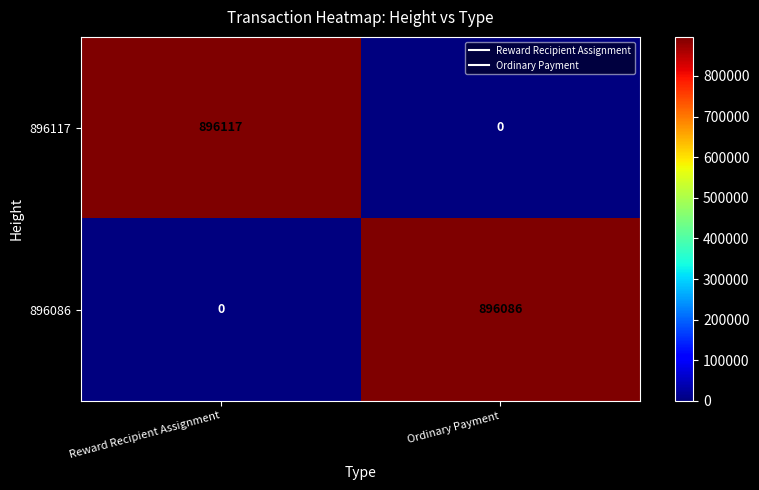

List the series in order of their peak value, lowest first.

896086, 896117